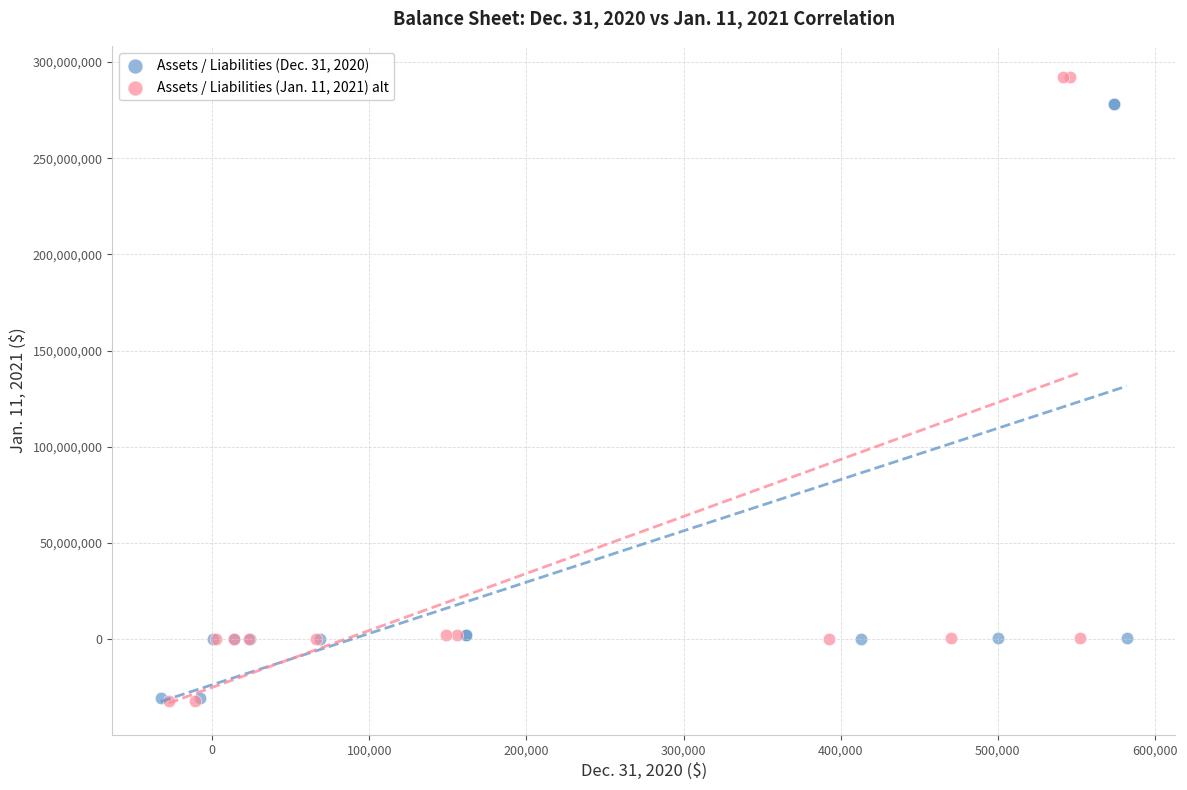

Which series reaches the maximum Y coordinate?

Assets / Liabilities (Jan. 11, 2021) alt